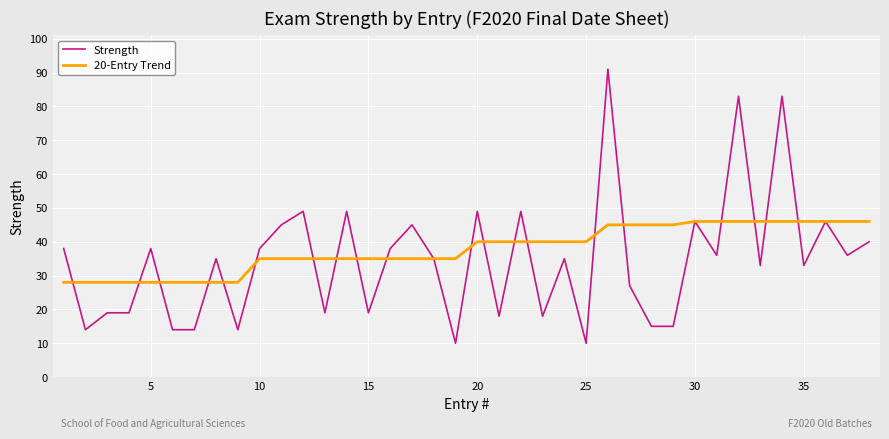

Which series has the widest spread of values?

Strength